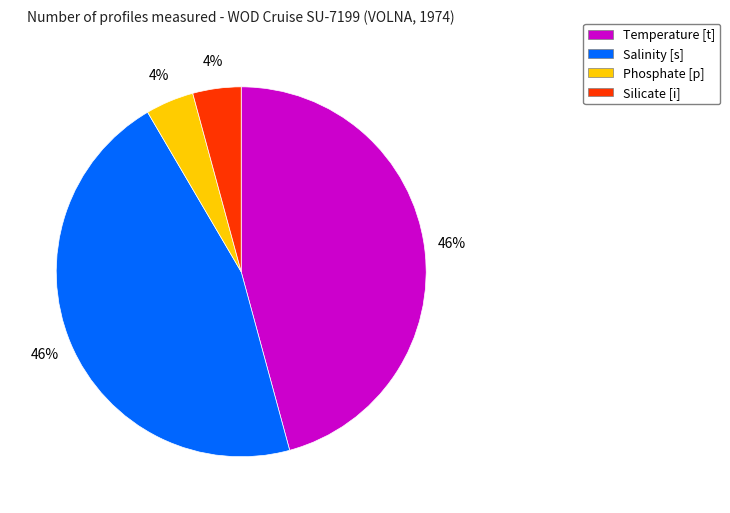

Do Temperature [t] and Salinity [s] together represent more than half of the pie?

Yes